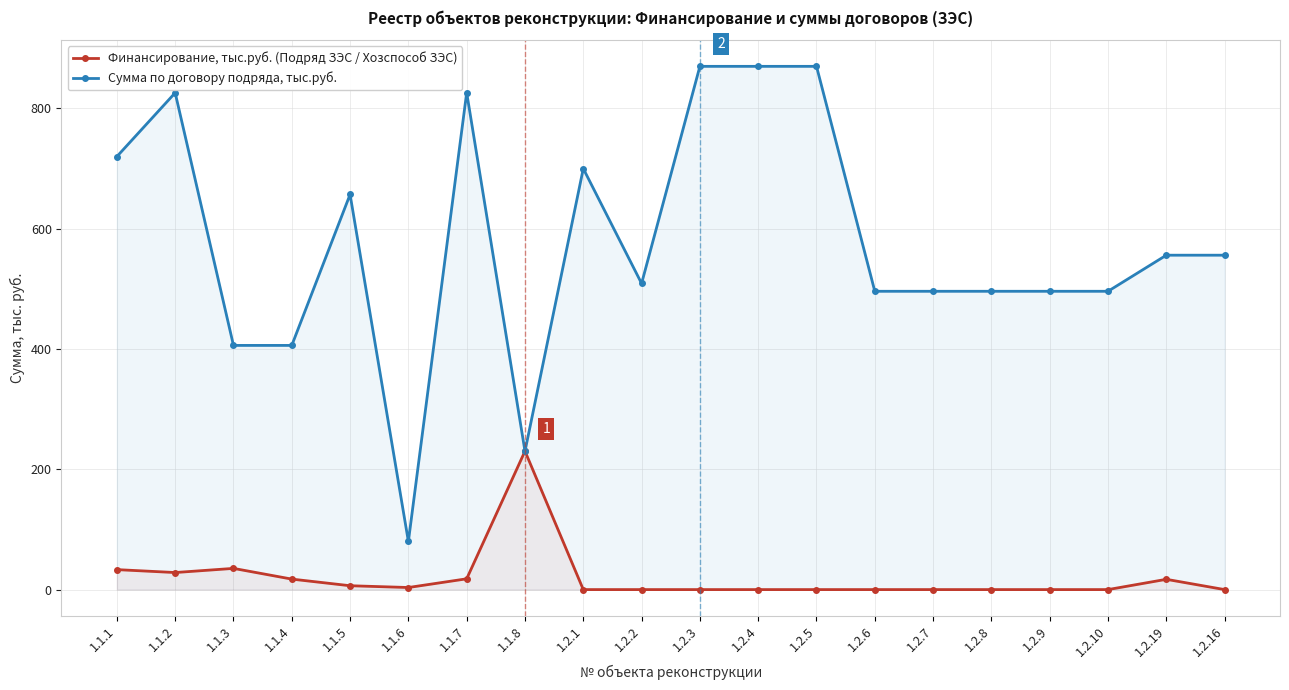

In Сумма по договору подряда, тыс.руб., how many points are lower than both neighbors (excluding endpoints)?

3